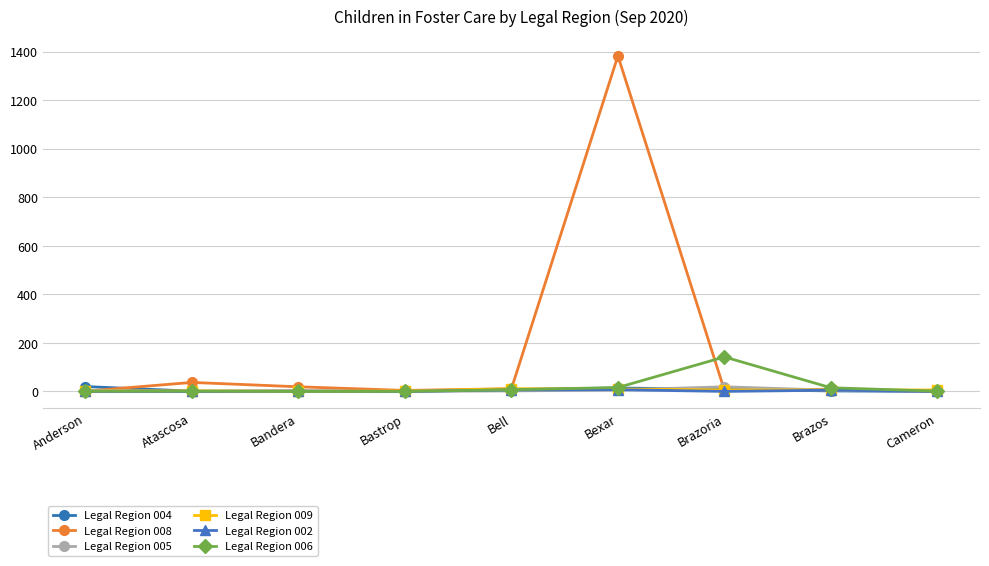

At which category is the sum across all series the highest?

Bexar